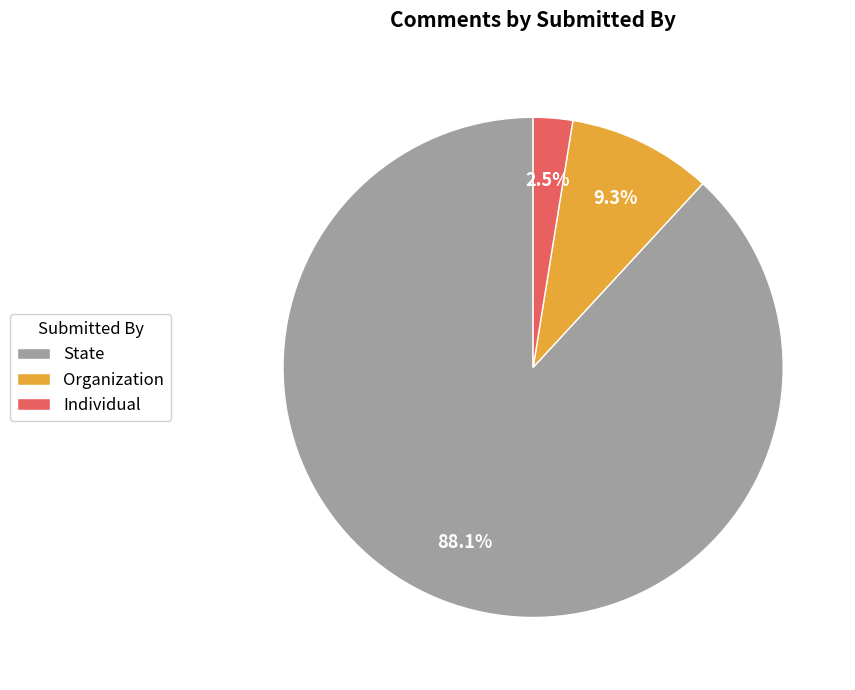

Is the sum of Individual and Organization greater than half?

No